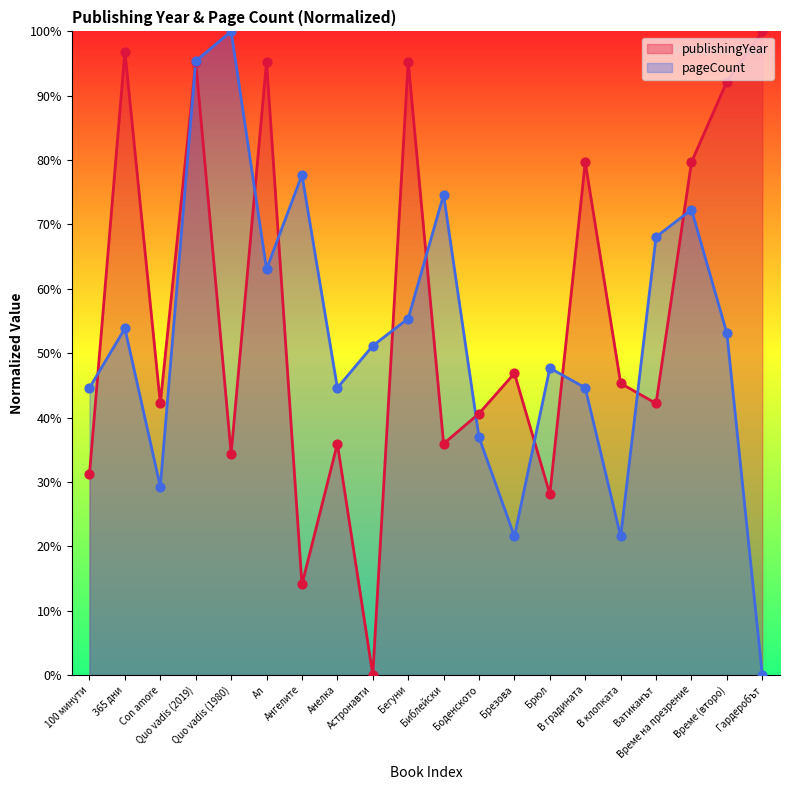

Is the value of pageCount at Време на презрение greater than the value of publishingYear at Quo vadis (1980)?

Yes